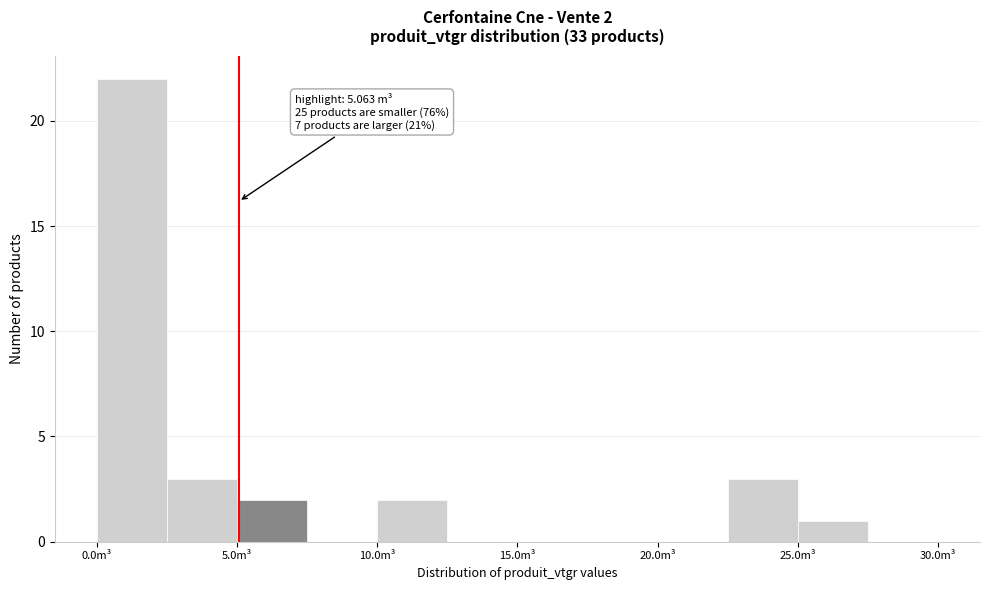

Which range on the x-axis has the tallest bar?

0.0 to 2.5